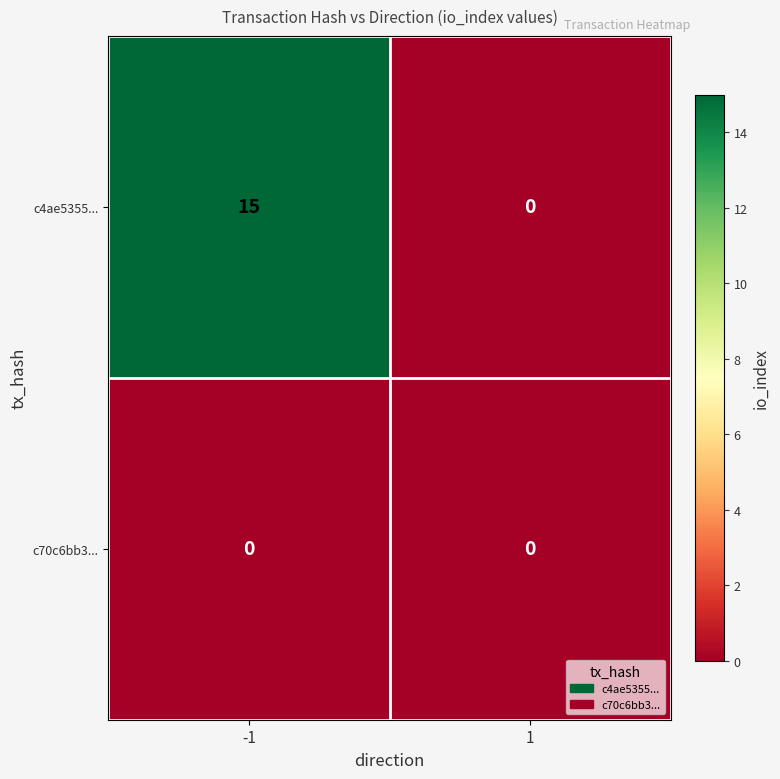

The c70c6bb3... series shows 0 at 1. True or false?

True